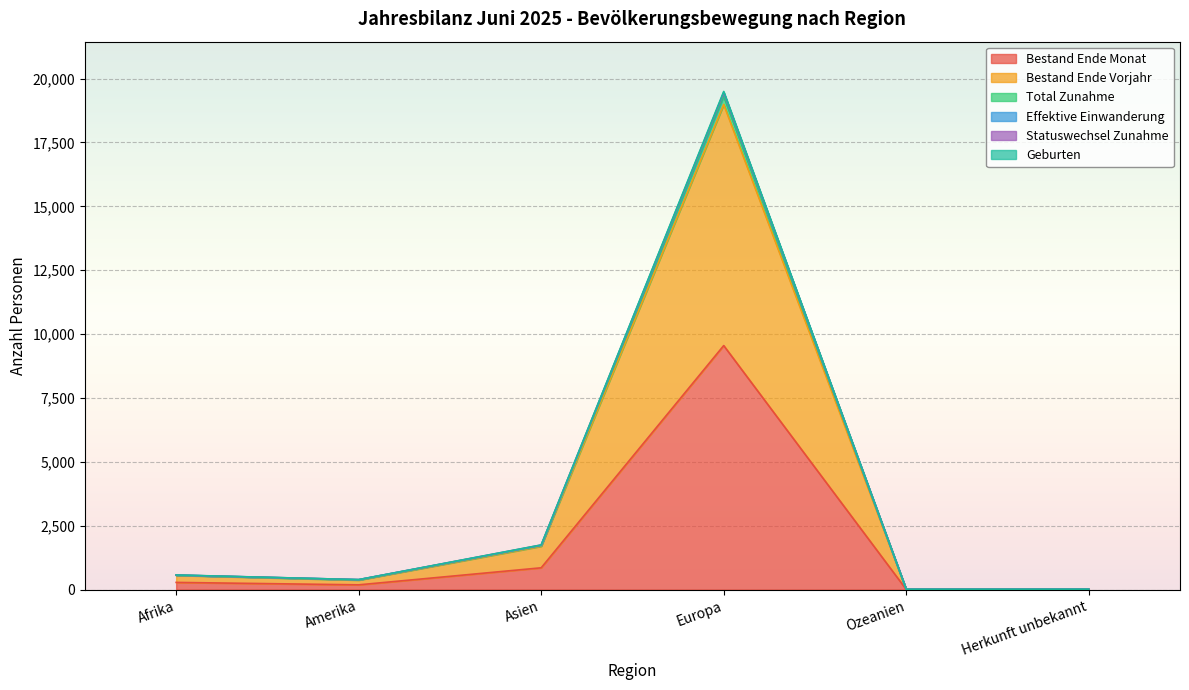

True or false: Statuswechsel Zunahme and Total Zunahme cross at least once.

False